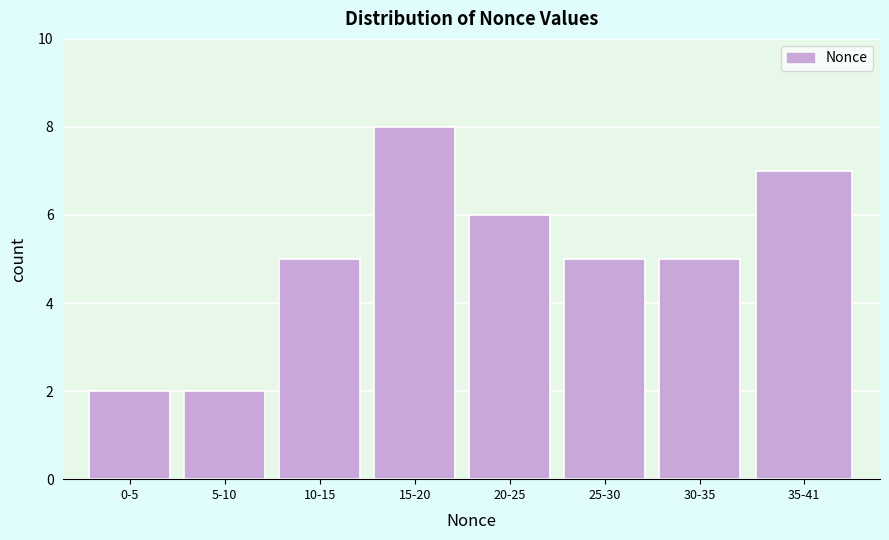

Reading right to left, list all the values displayed in this chart.

35-41=7	30-35=5	25-30=5	20-25=6	15-20=8	10-15=5	5-10=2	0-5=2